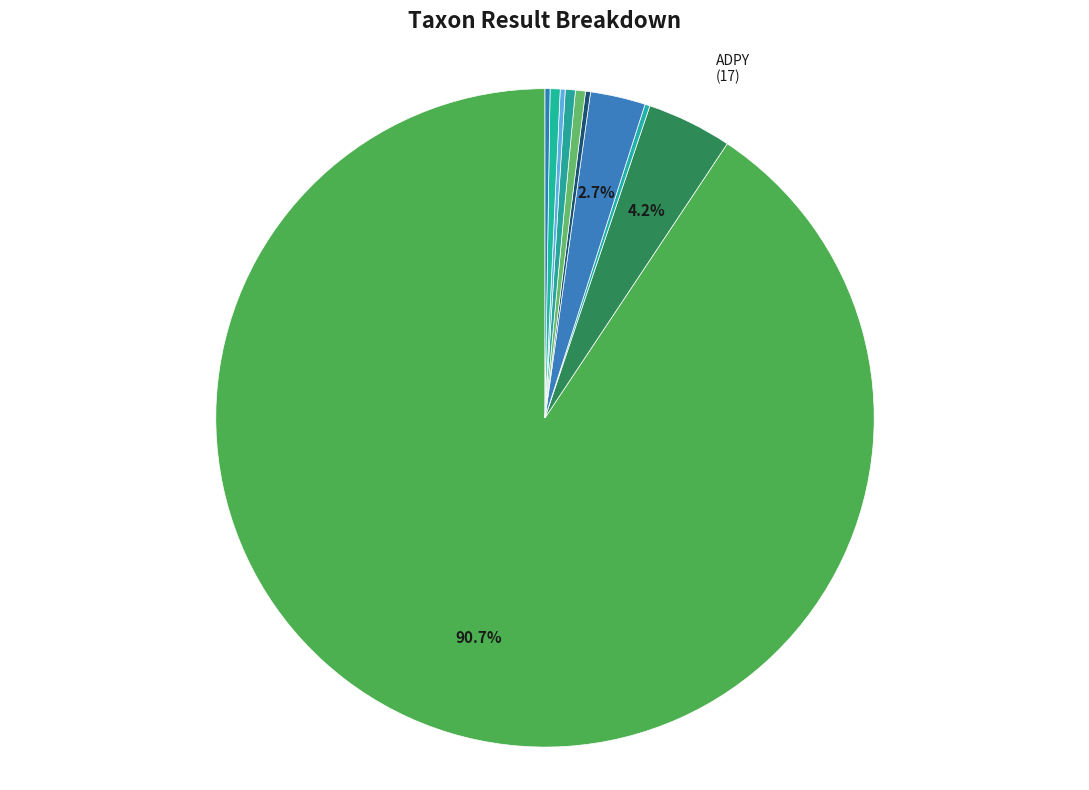

Is there a majority slice in this chart?

Yes